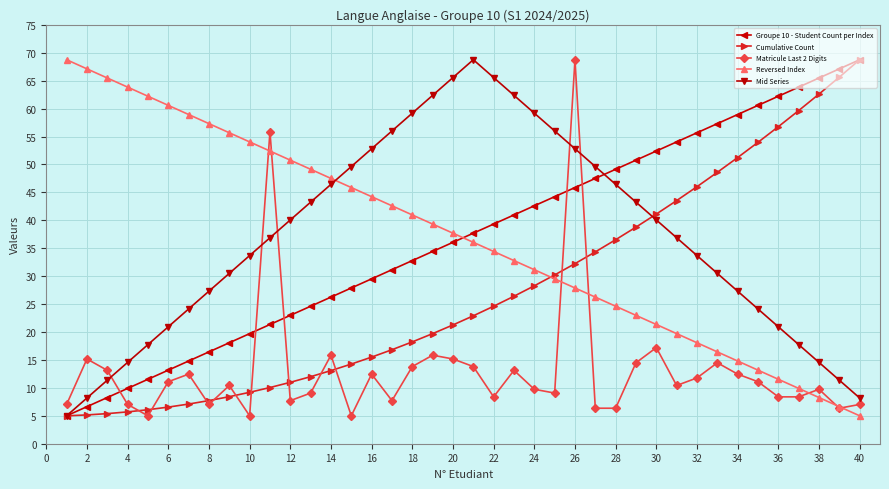

How many lines are shown in the chart?

5